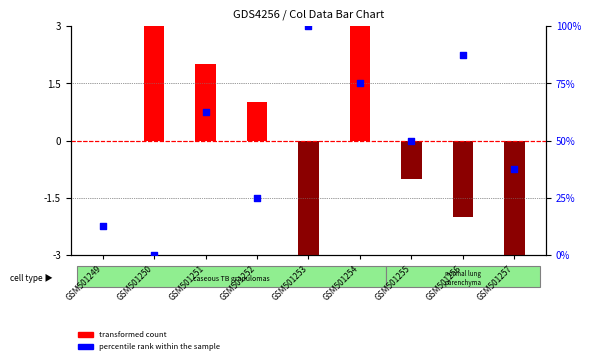

Which series reaches the minimum Y coordinate?

transformed count